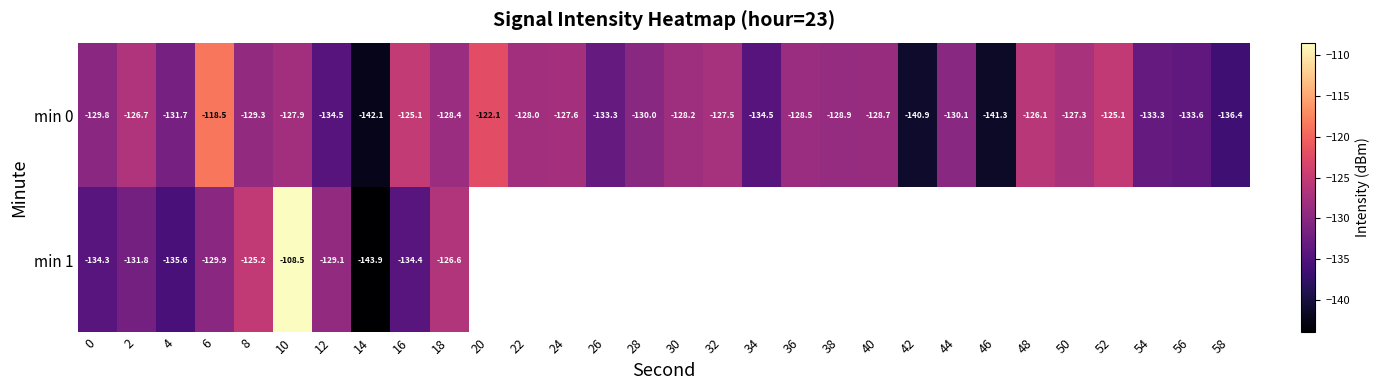

Count the number of data series in this chart.

2